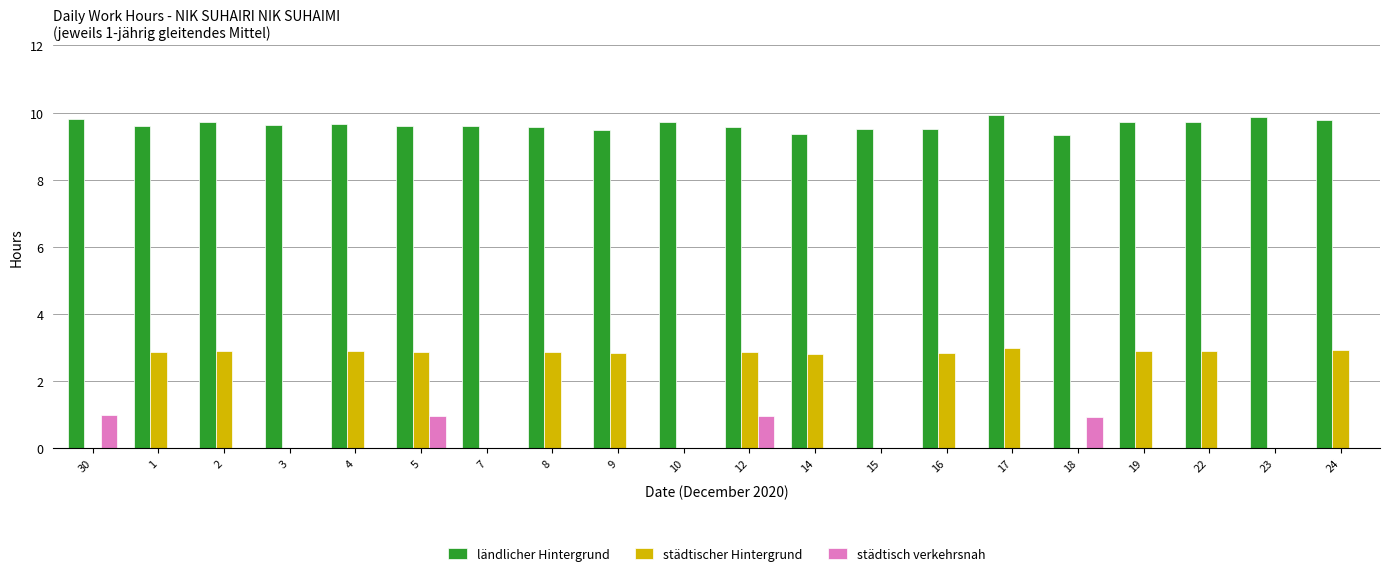

What are all the series names shown in the legend?

ländlicher Hintergrund, städtischer Hintergrund, städtisch verkehrsnah